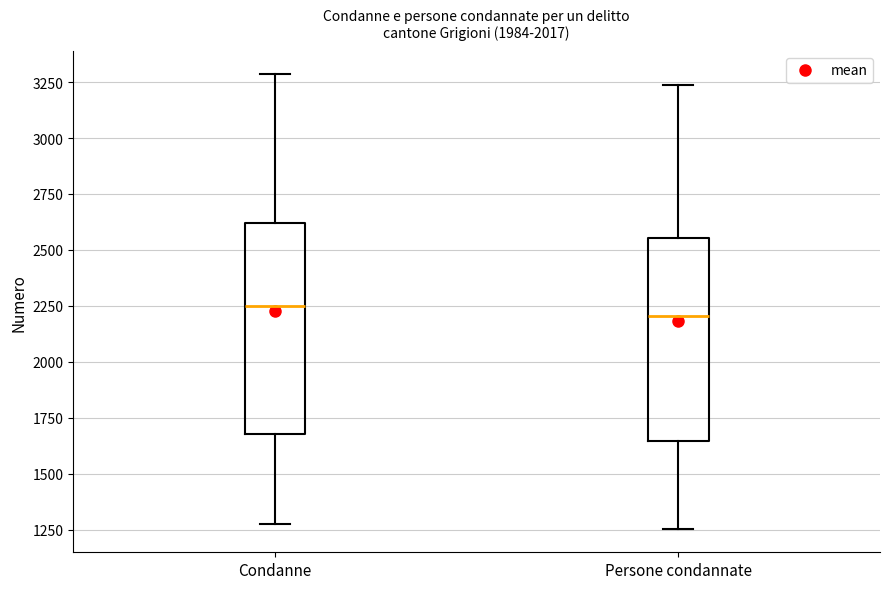

Reading left to right, read every box against the y-axis: the position of its median line, the range the box covers, and the ends of its whiskers. The values are not printed on the chart, so give them approximately, as read against the axis.

Condanne: median 2250, box 1700 to 2600, whiskers 1300 to 3300
Persone condannate: median 2200, box 1650 to 2550, whiskers 1250 to 3250